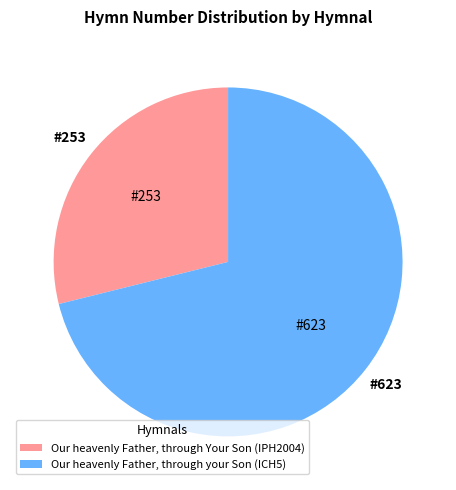

True or false: Our heavenly Father, through Your Son (IPH2004) accounts for 29% of the total.

True